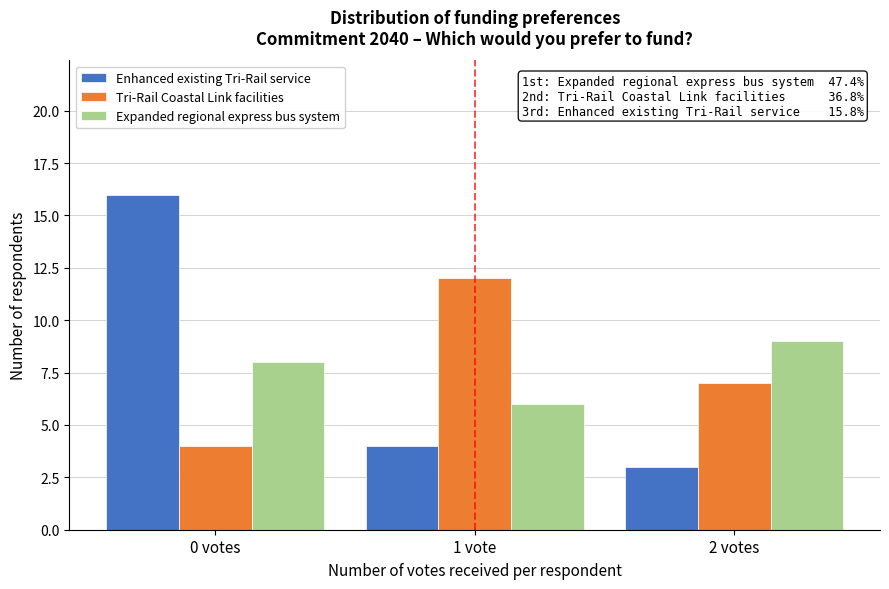

Reading right to left, extract all data points from this chart.

Enhanced existing Tri-Rail service: 2 votes=3	1 vote=4	0 votes=16
Tri-Rail Coastal Link facilities: 2 votes=7	1 vote=12	0 votes=4
Expanded regional express bus system: 2 votes=9	1 vote=6	0 votes=8